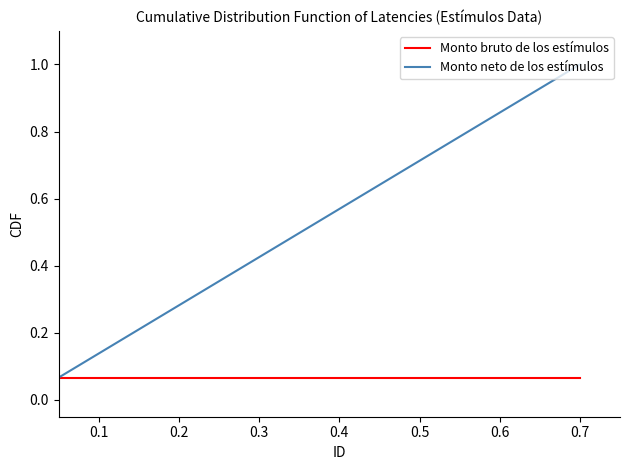

Rank the series by their maximum value, from highest to lowest.

Monto neto de los estímulos, Monto bruto de los estímulos